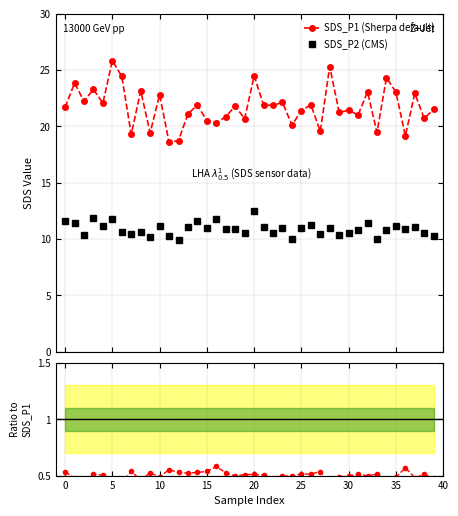

What is the label of the 23rd point from the left?

22